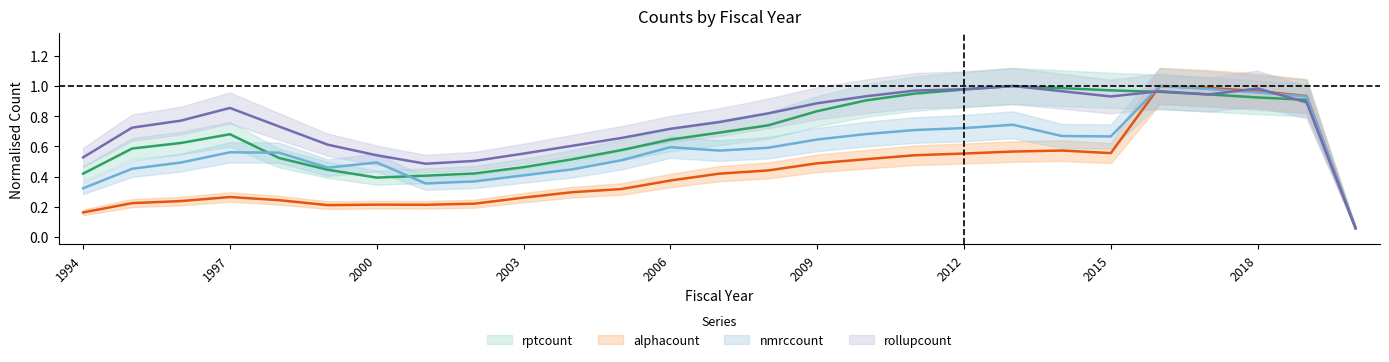

At which label is rptcount closest to 0?

2020